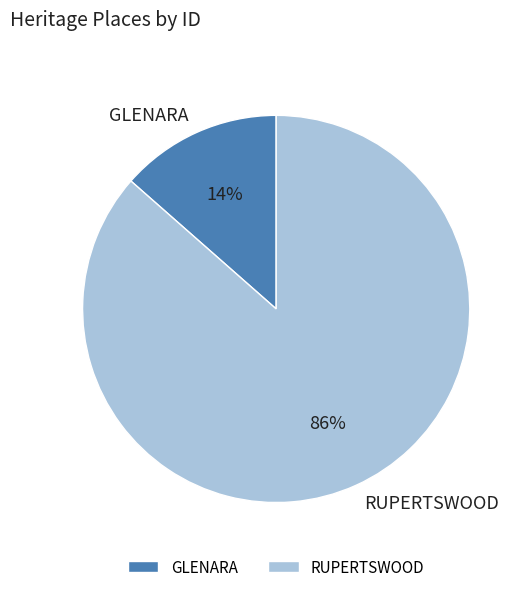

Combined, do RUPERTSWOOD and GLENARA account for over 50%?

Yes